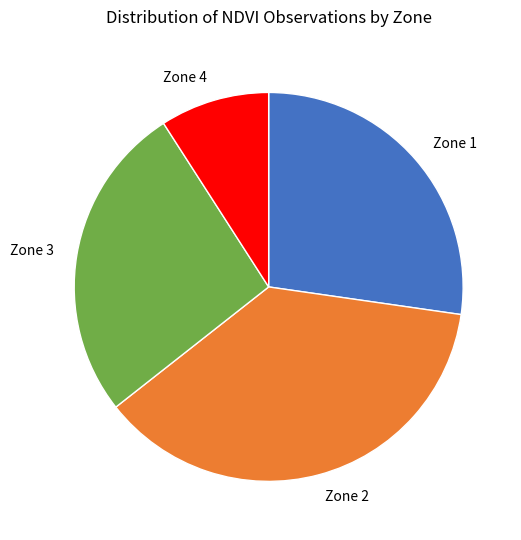

True or false: Zone 3 accounts for 27% of the total.

True